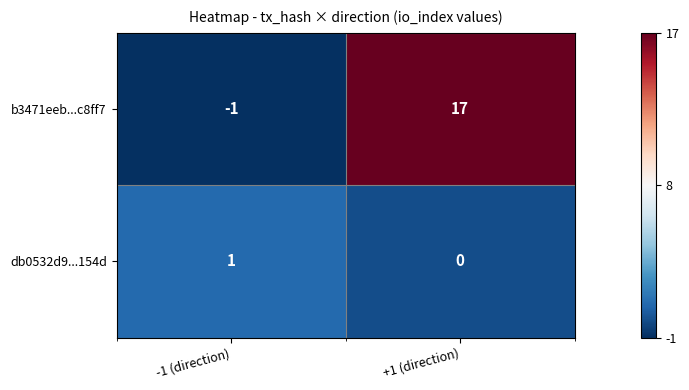

Reading left to right, what are all the values shown in this chart?

b3471eeb...c8ff7: -1 (direction)=-1	+1 (direction)=17
db0532d9...154d: -1 (direction)=1	+1 (direction)=0